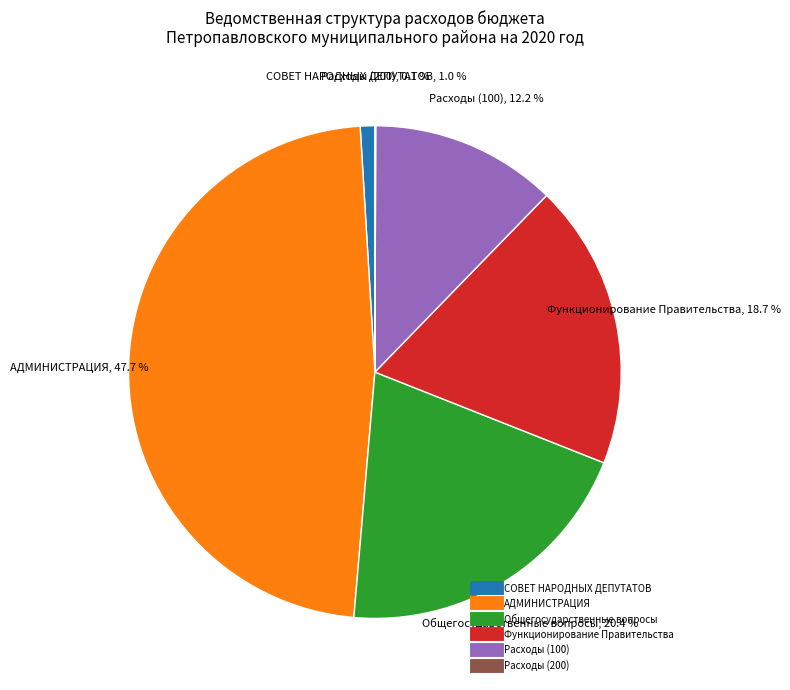

Is there a majority slice in this chart?

No